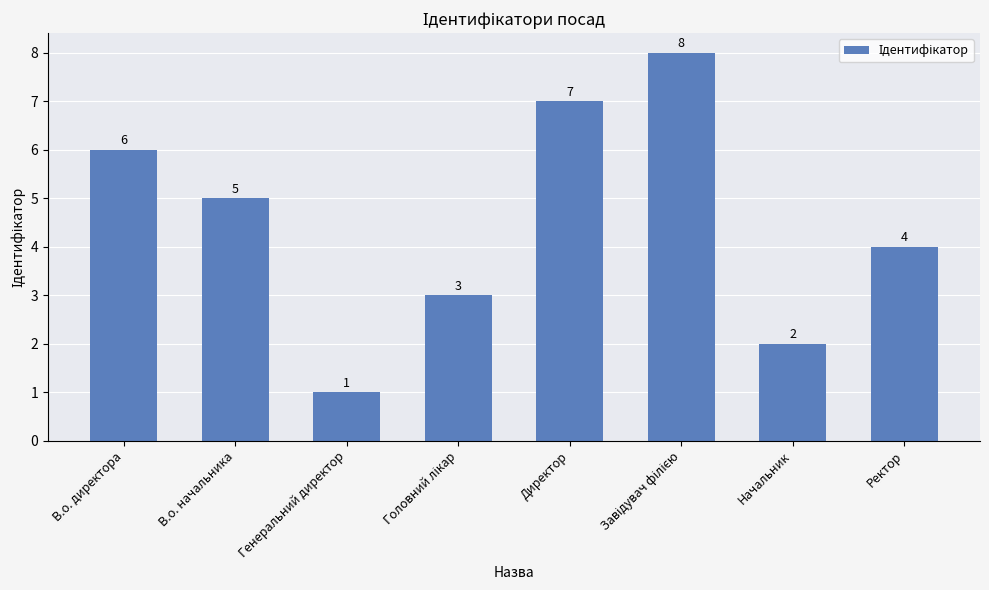

The chart shows a value of 1 at Генеральний директор. True or false?

True